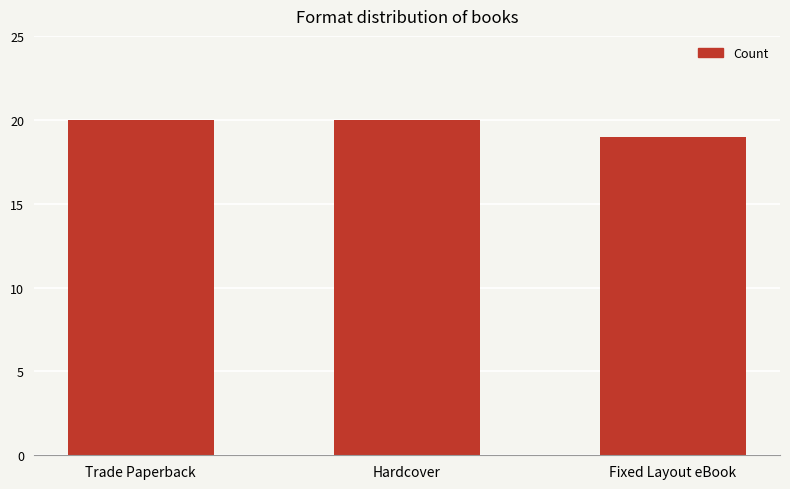

True or false: the data shows 20 at Trade Paperback.

True